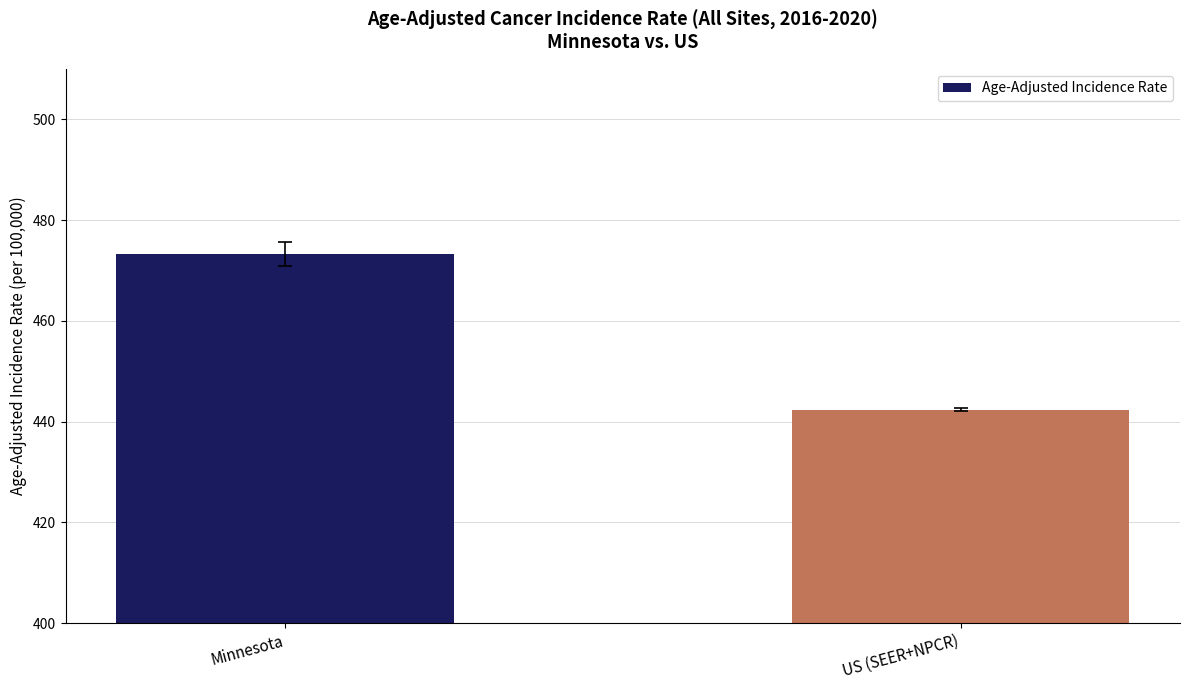

What is the change in value from Minnesota to US (SEER+NPCR)?

-31.0